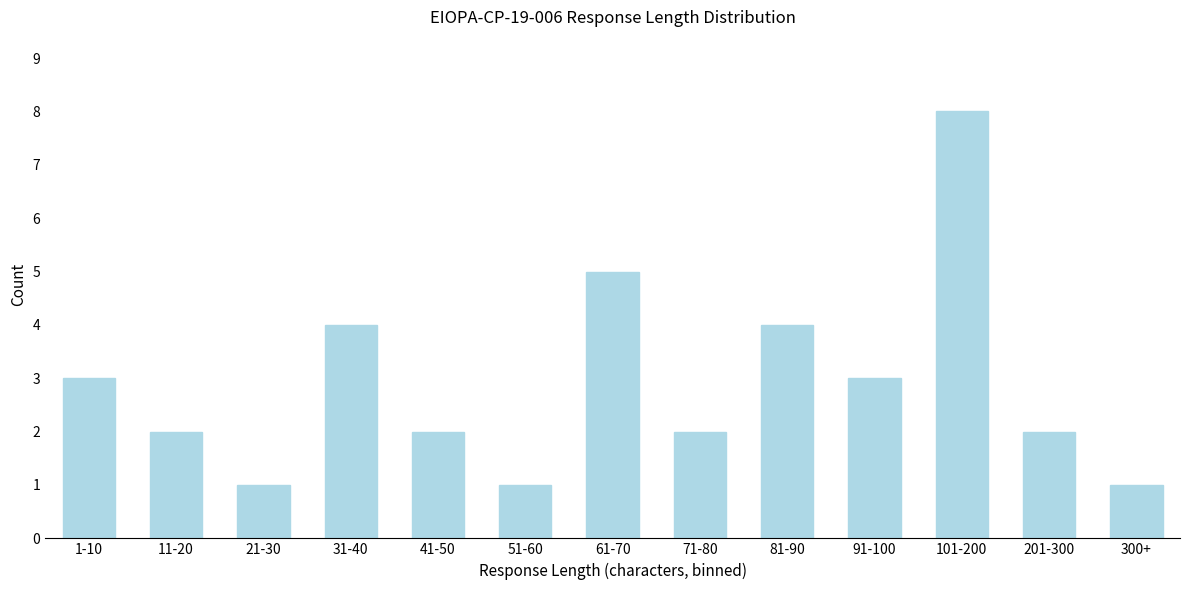

Reading left to right, list all the values displayed in this chart.

3	2	1	4	2	1	5	2	4	3	8	2	1